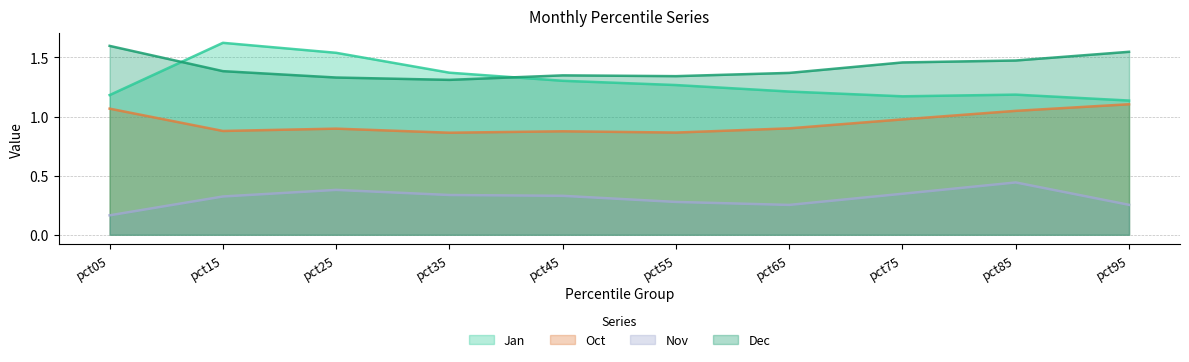

At which category does Jan reach its first local peak?

pct15